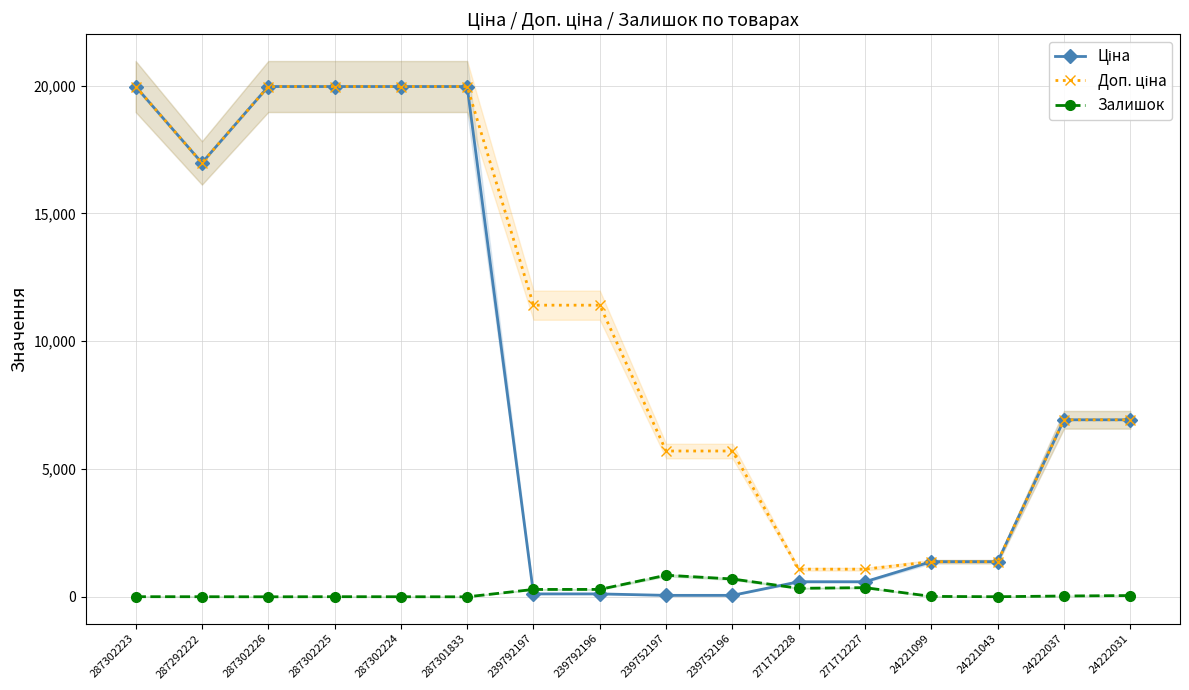

What is the approximate value of Доп. ціна at 24222031?

6925.7